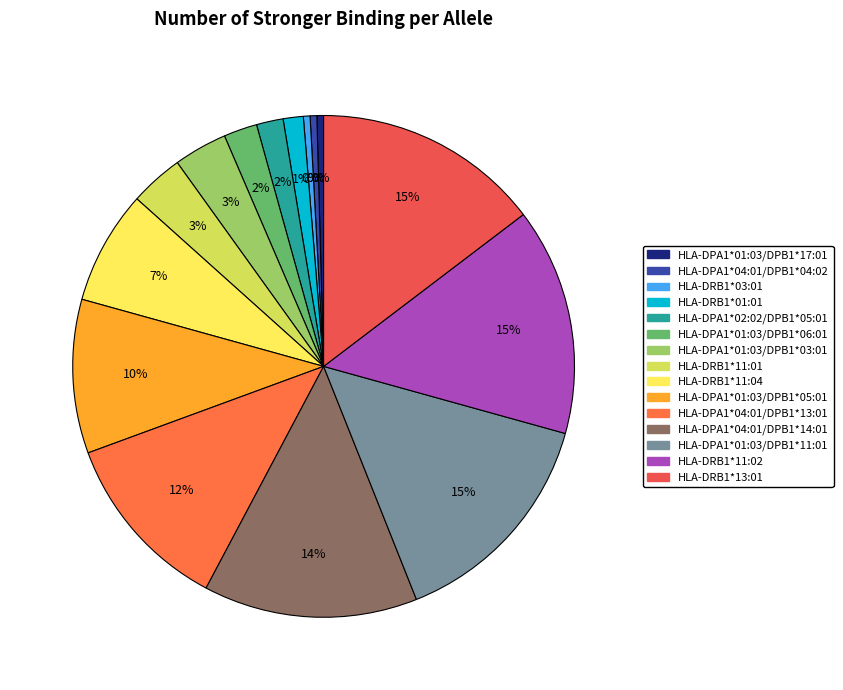

The HLA-DRB1*11:01 slice represents 3% of the pie. True or false?

True